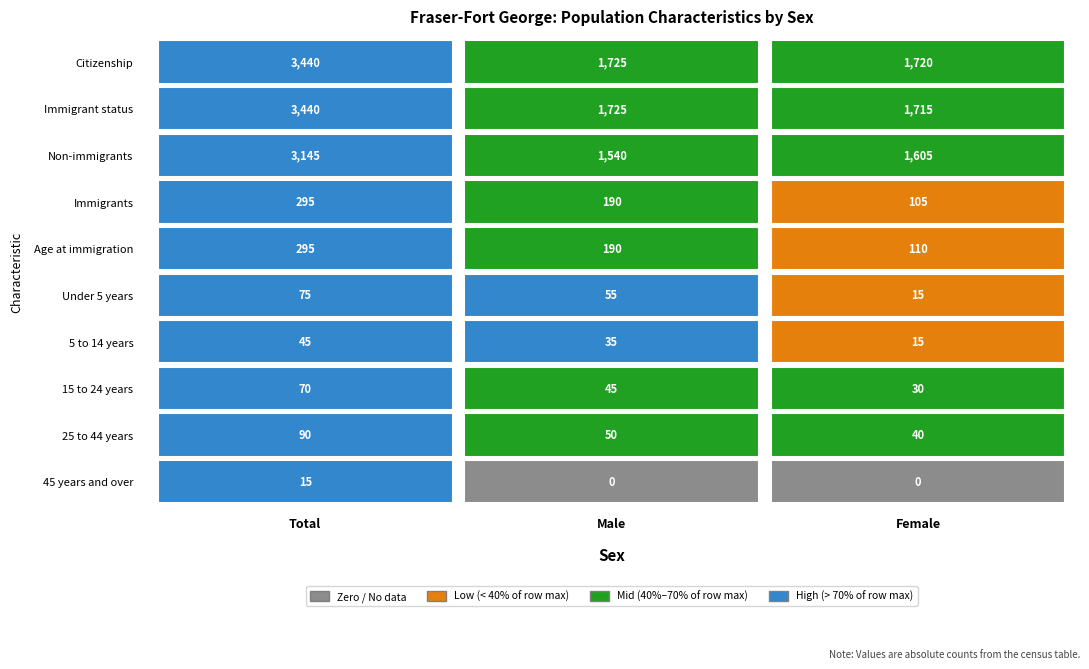

At how many categories does at least one series exceed 1676?

3